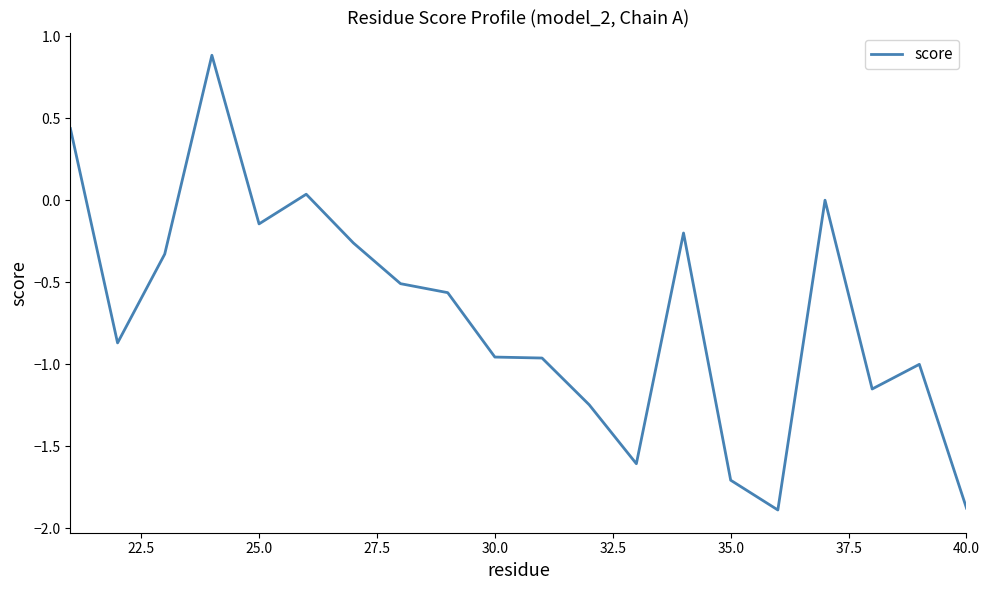

How many series are shown in this chart?

1